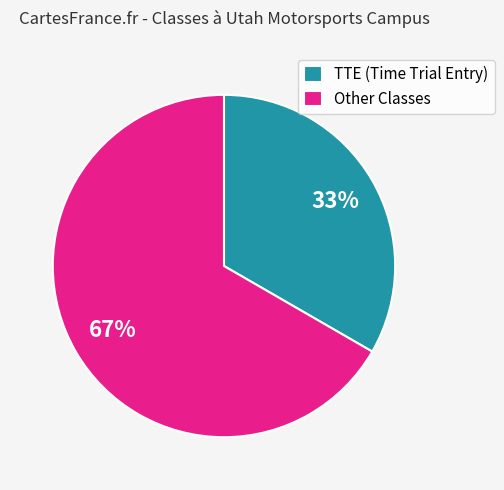

How many slices are in this pie chart?

2